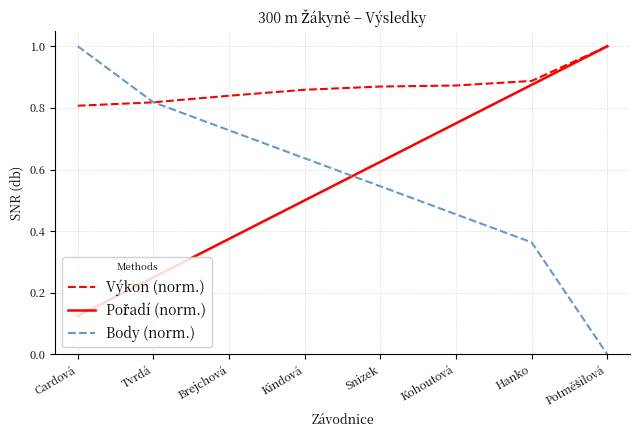

What is the total value across all series at Kohoutová?

2.1